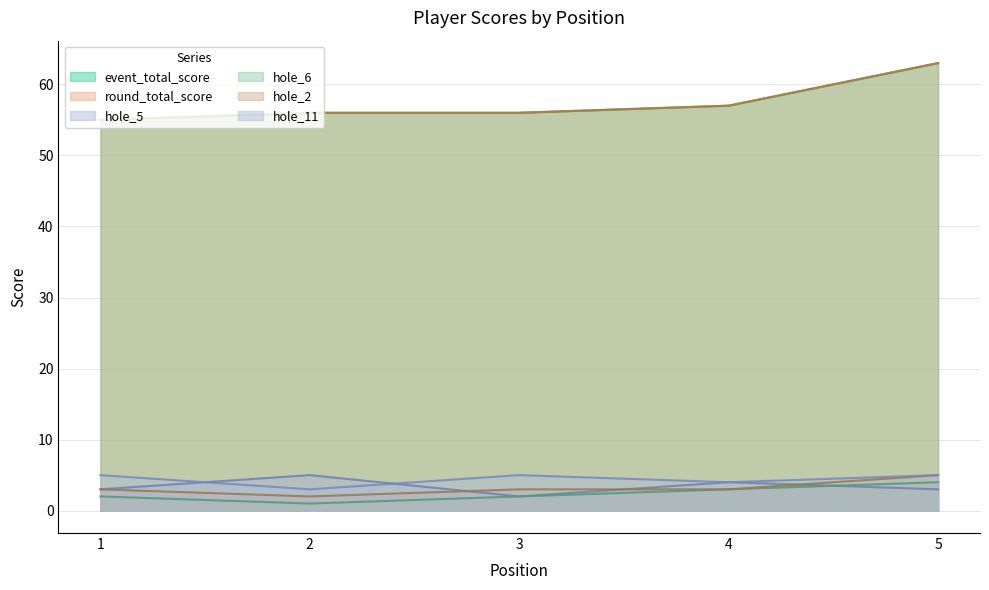

True or false: round_total_score and hole_6 intersect in this chart.

False